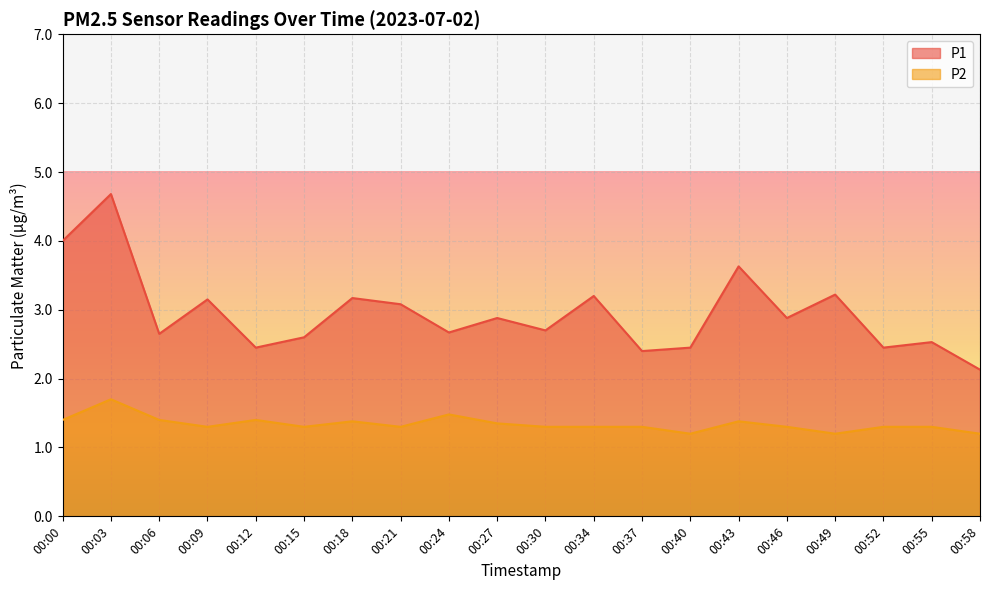

Reading left to right, list all the values displayed in this chart.

P1: 00:00=4.0	00:03=4.7	00:06=2.6	00:09=3.1	00:12=2.5	00:15=2.6	00:18=3.2	00:21=3.1	00:24=2.7	00:27=2.9	00:30=2.7	00:34=3.2	00:37=2.4	00:40=2.5	00:43=3.6	00:46=2.9	00:49=3.2	00:52=2.5	00:55=2.5	00:58=2.1
P2: 00:00=1.4	00:03=1.7	00:06=1.4	00:09=1.3	00:12=1.4	00:15=1.3	00:18=1.4	00:21=1.3	00:24=1.5	00:27=1.4	00:30=1.3	00:34=1.3	00:37=1.3	00:40=1.2	00:43=1.4	00:46=1.3	00:49=1.2	00:52=1.3	00:55=1.3	00:58=1.2